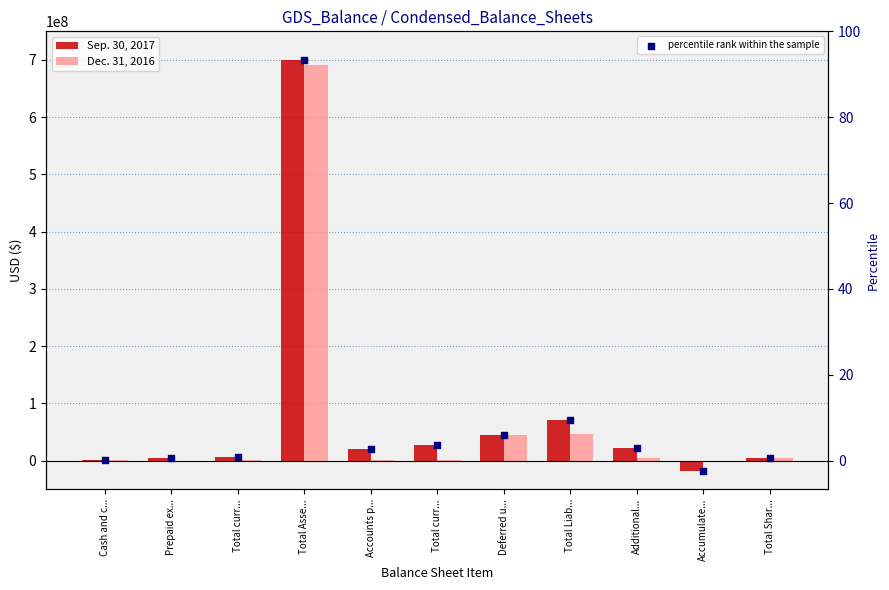

At which category is the sum across all series the highest?

Total Asse...